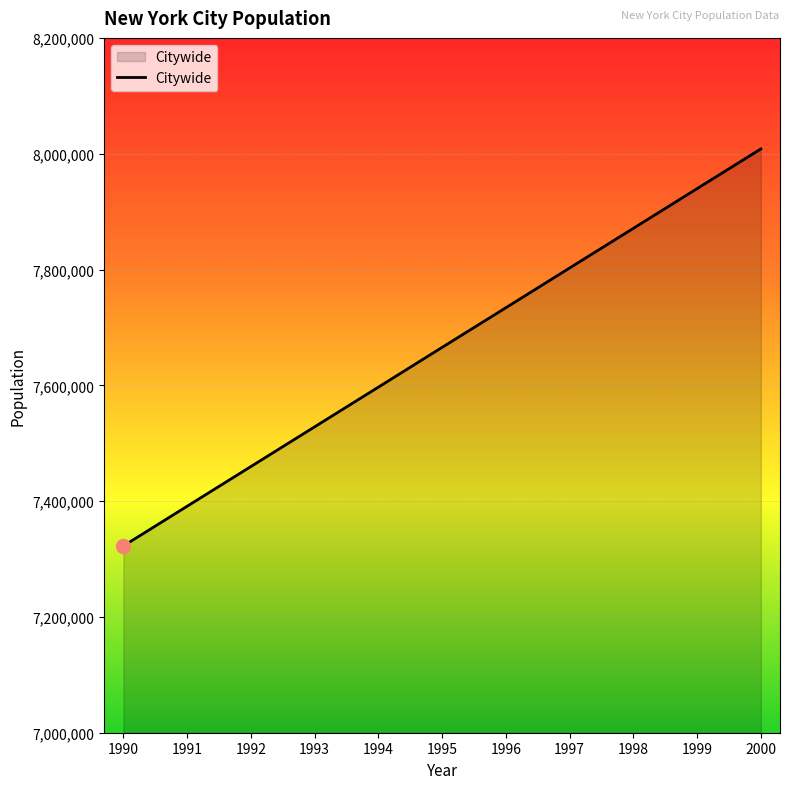

What is the difference between the values at 1997 and 1995?

137033